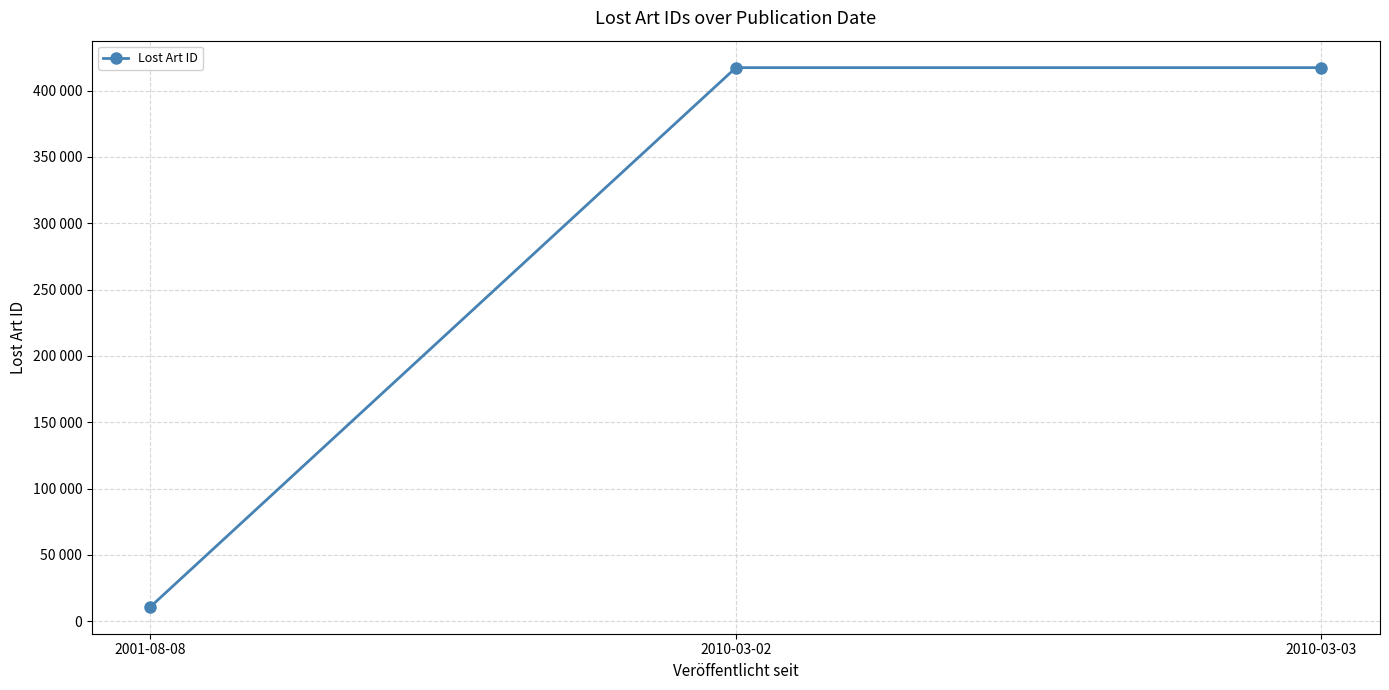

Is this an area chart (filled region under the line)?

No